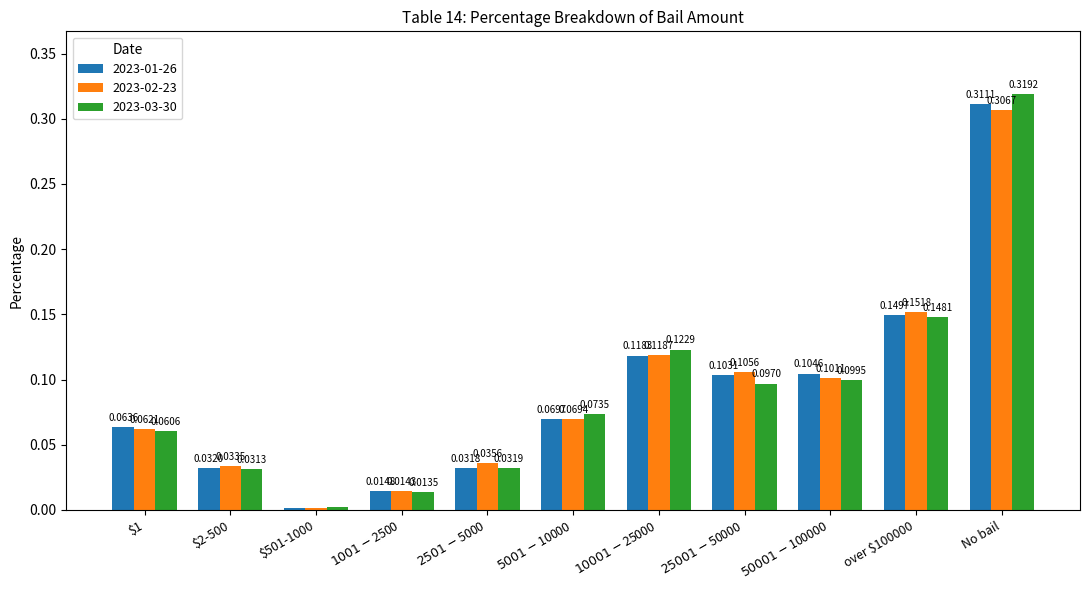

At how many categories does at least one series exceed 0?

11